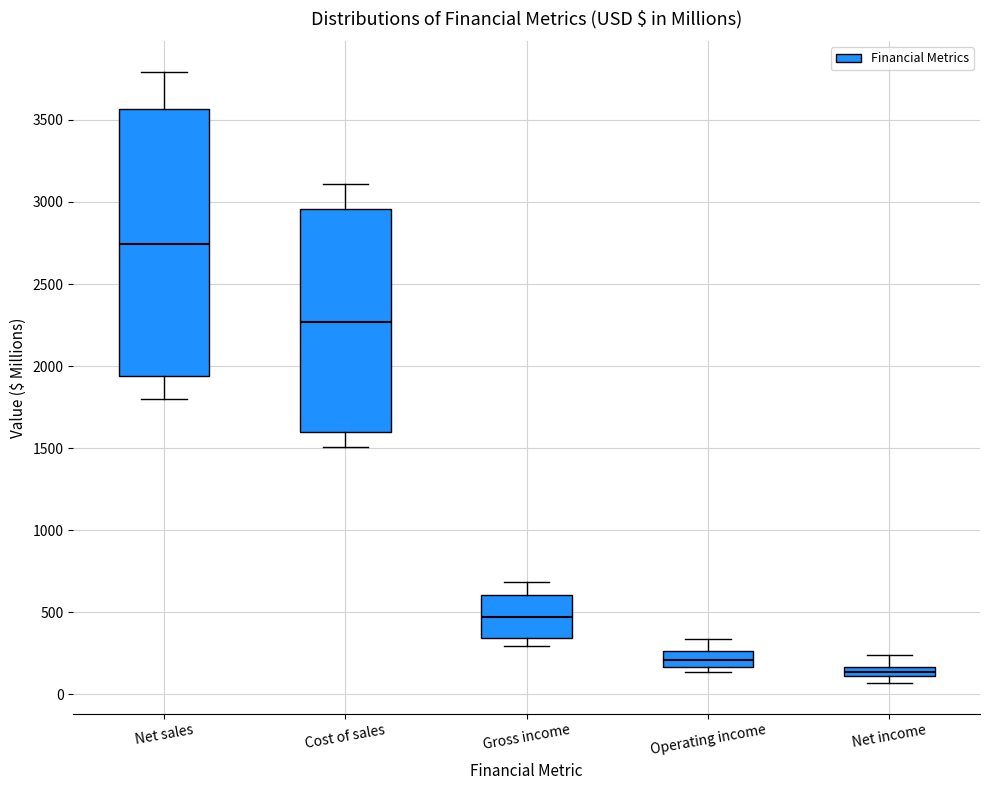

Which box's median line is the highest?

Net sales